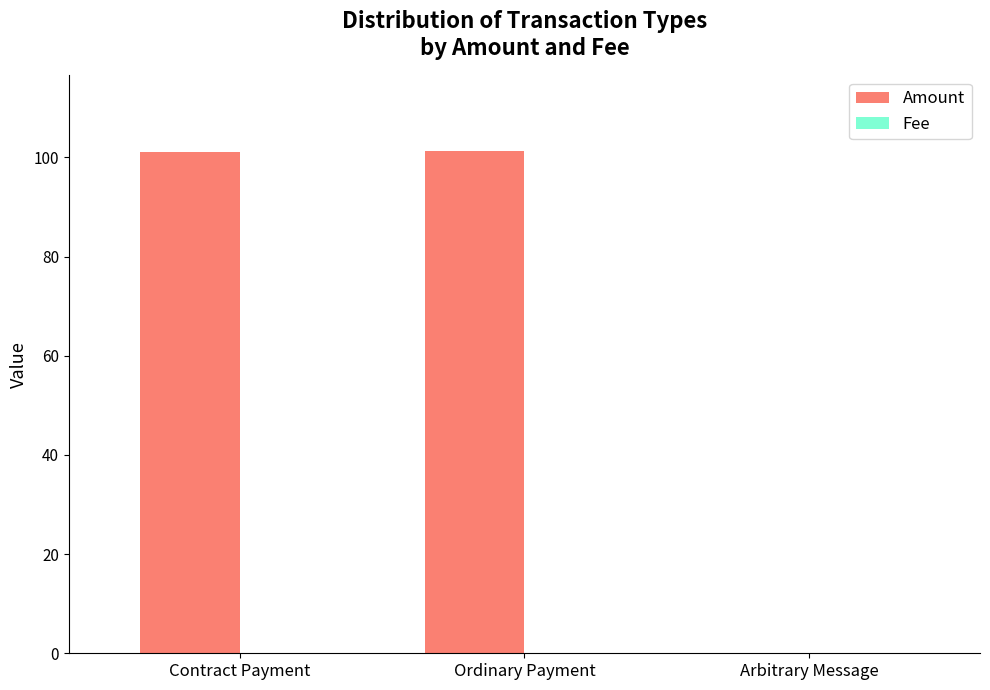

What is the sum of all Amount values?

202.3